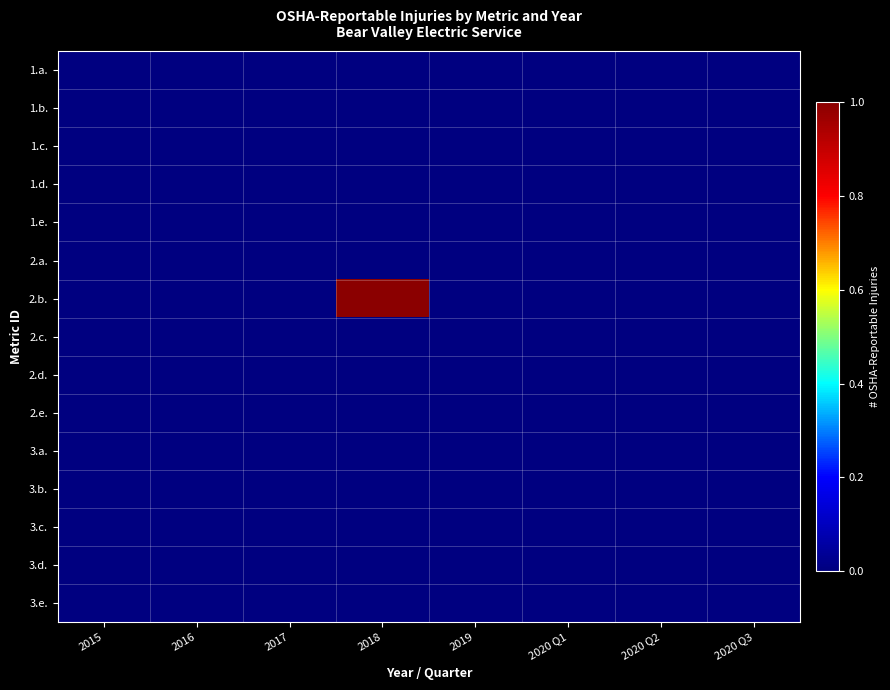

Count the number of categories in the chart.

8